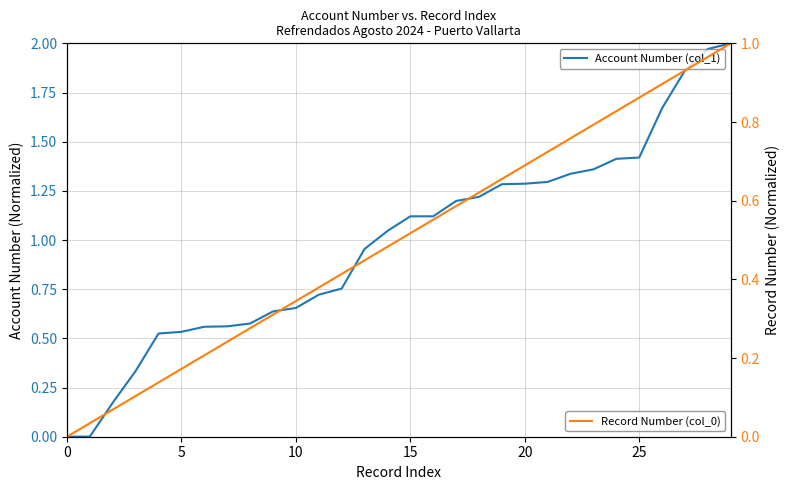

At how many categories does at least one series exceed 1?

16